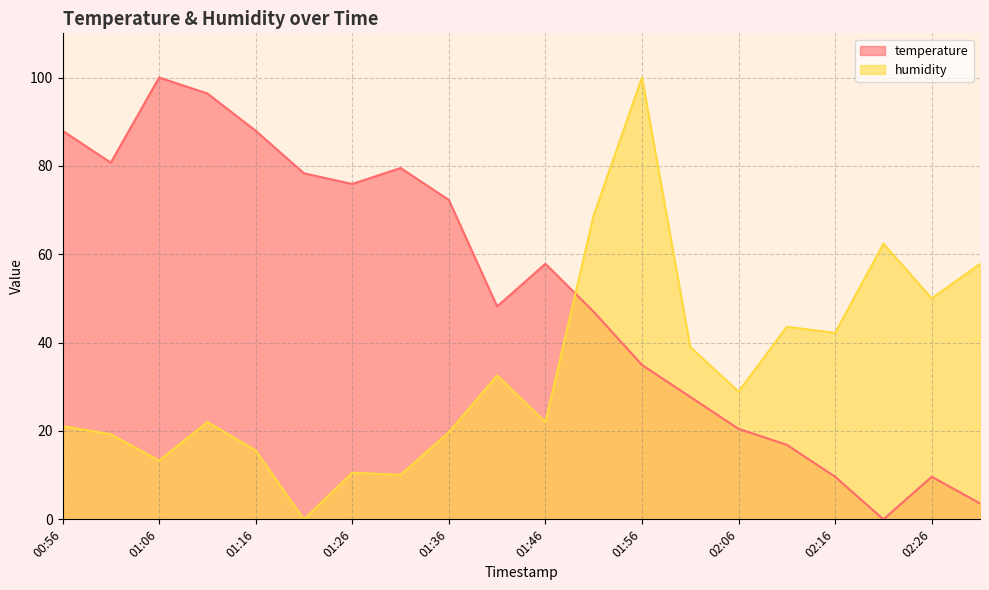

What is the difference between the highest and lowest values at 01:01?

61.5